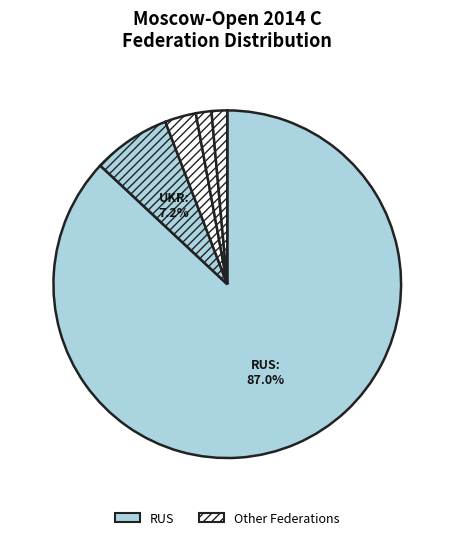

What is the largest slice in the pie chart?

RUS